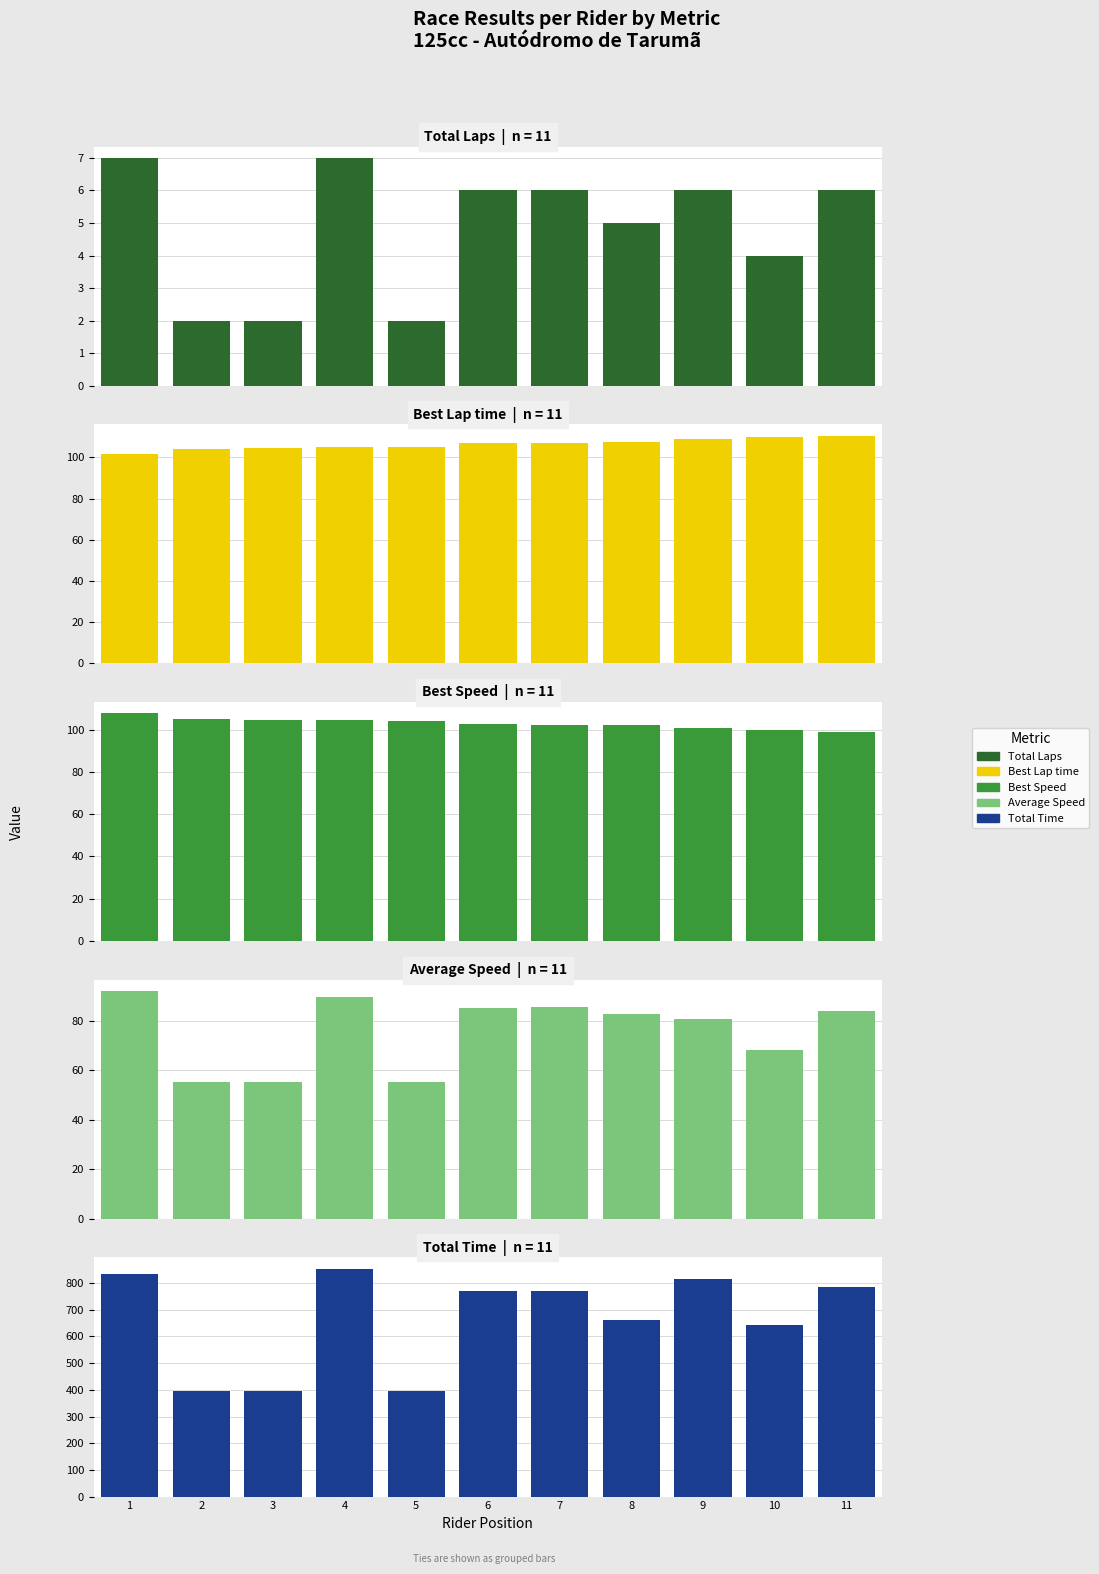

What is the difference between the highest and lowest values at 2?

394.7